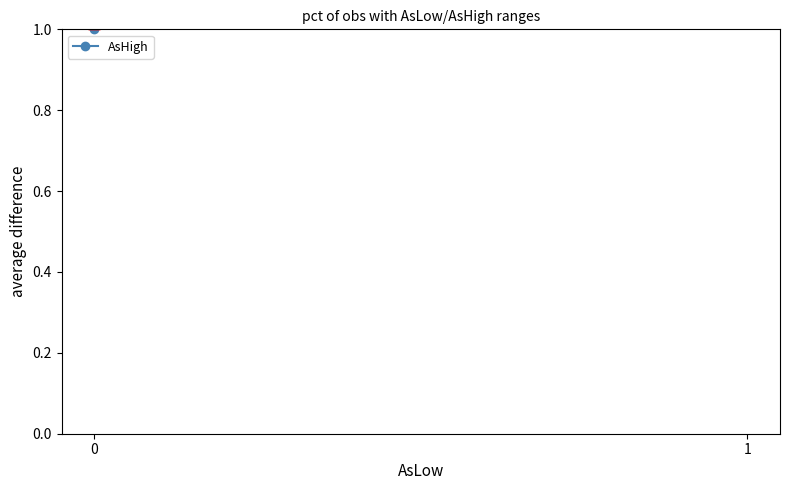

How many lines are shown in the chart?

1